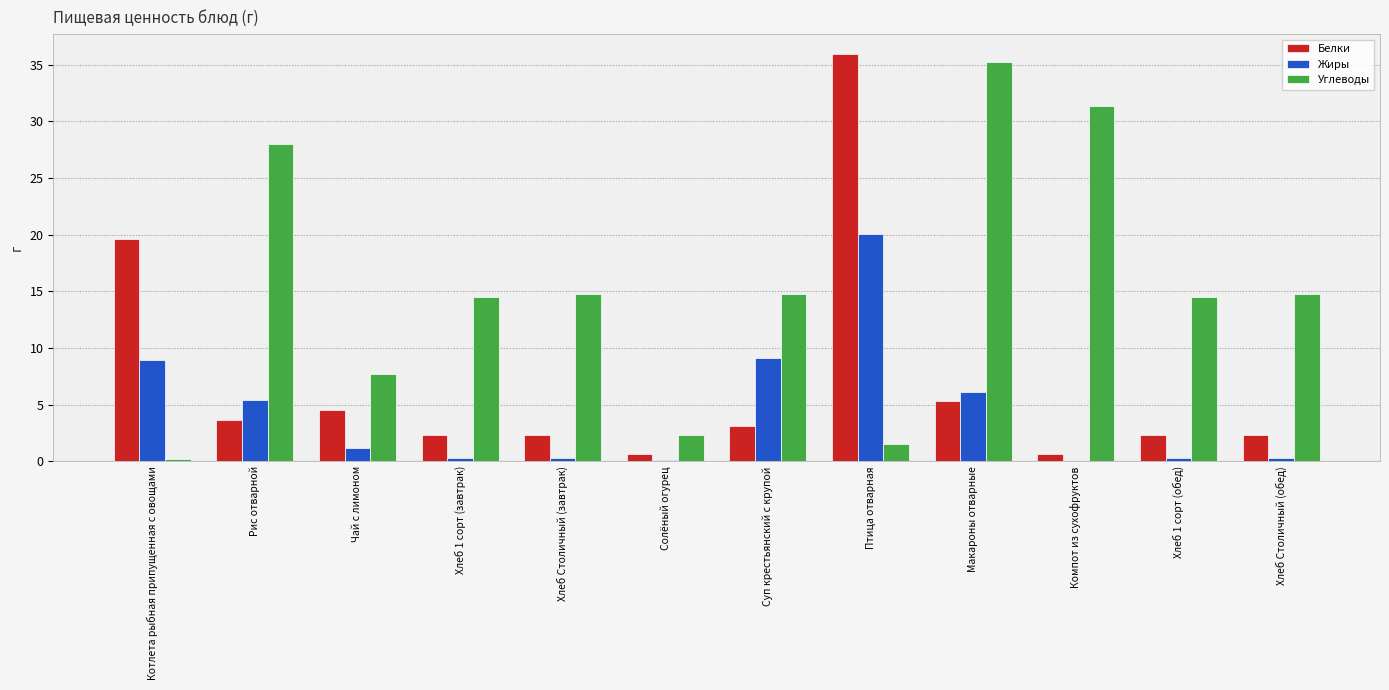

What is the spread (max minus min) of values at Хлеб 1 сорт (завтрак)?

14.2